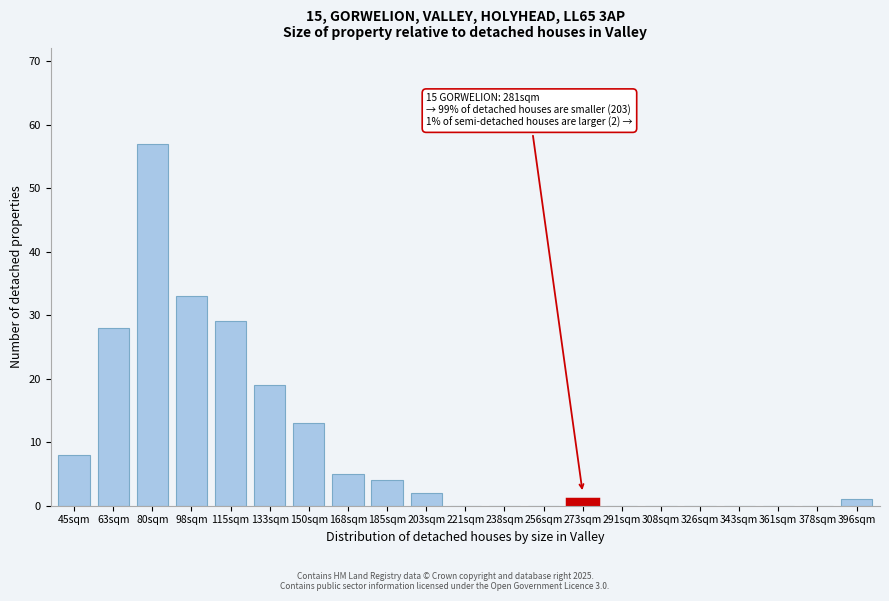

Reading left to right, transcribe all the data shown in this chart.

45sqm=8	63sqm=28	80sqm=57	98sqm=33	115sqm=29	133sqm=19	150sqm=13	168sqm=5	185sqm=4	203sqm=2	221sqm=0	238sqm=0	256sqm=0	273sqm=1	291sqm=0	308sqm=0	326sqm=0	343sqm=0	361sqm=0	378sqm=0	396sqm=1